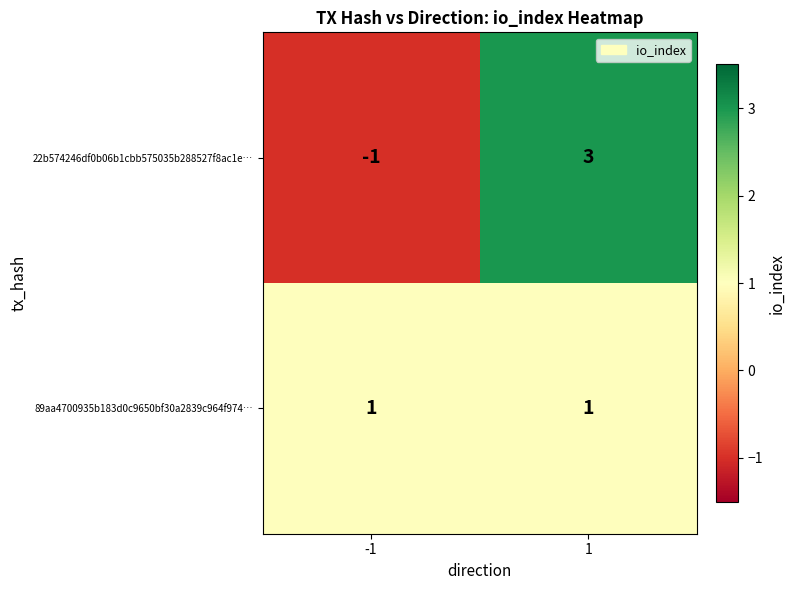

Rank the series at -1 from highest to lowest value.

89aa4700935b183d0c9650bf30a2839c964f974…, 22b574246df0b06b1cbb575035b288527f8ac1e…